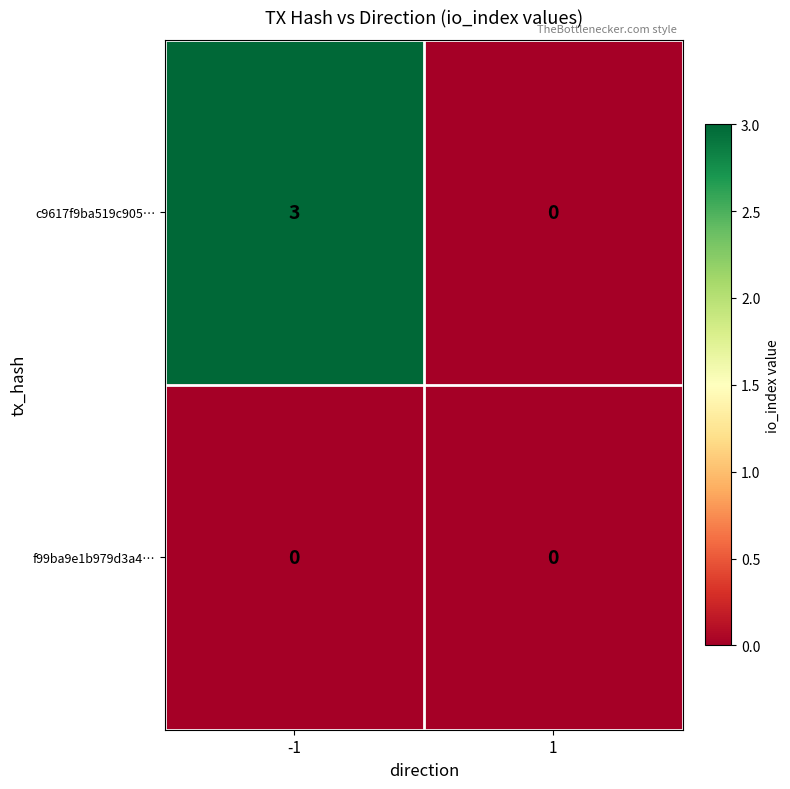

Reading left to right, list all the values displayed in this chart.

c9617f9ba519c905…: -1=3	1=0
f99ba9e1b979d3a4…: -1=0	1=0